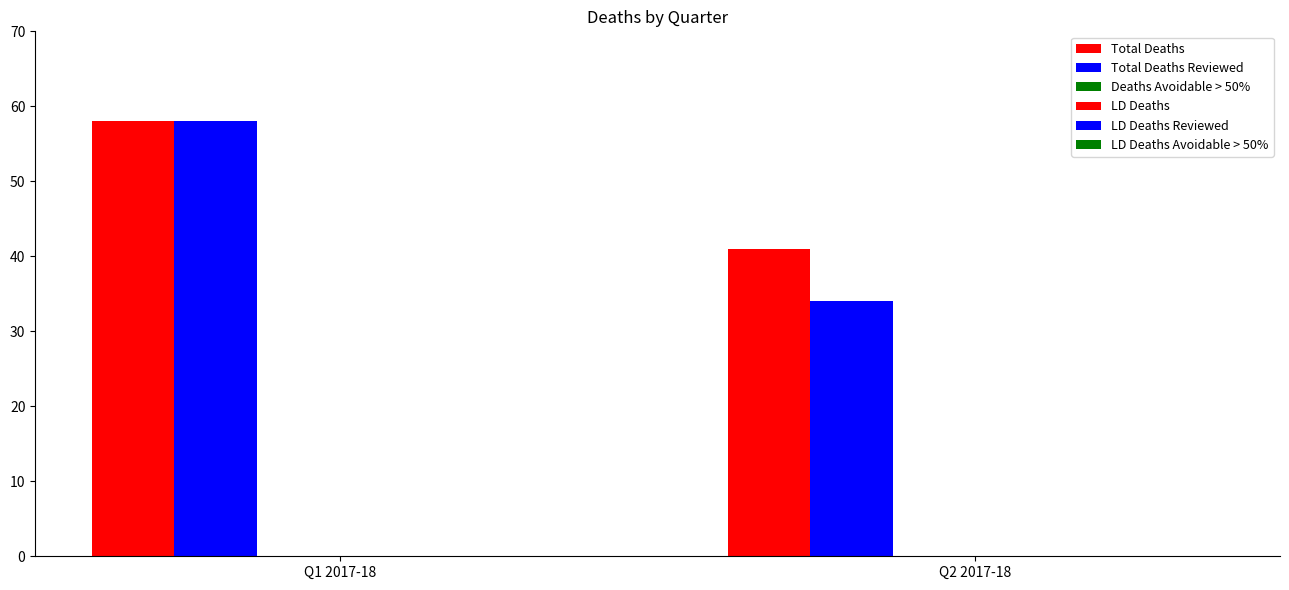

What is the label of the 1st bar from the left?

Q1 2017-18